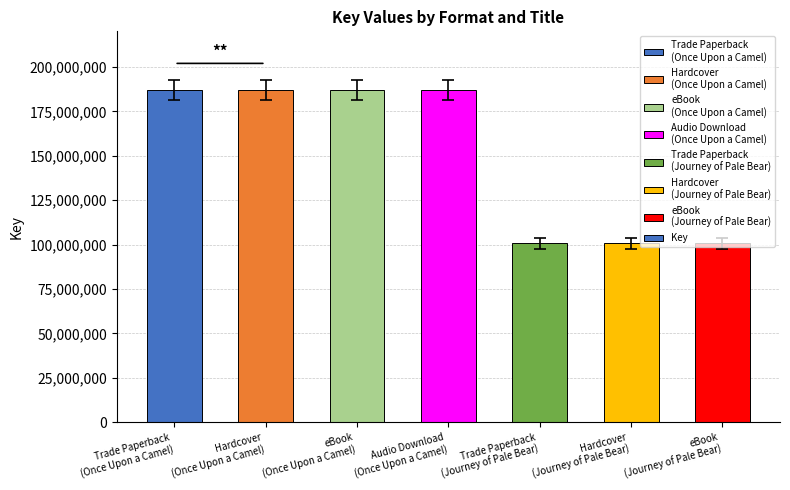

What is the minimum value shown in the chart?

100663226